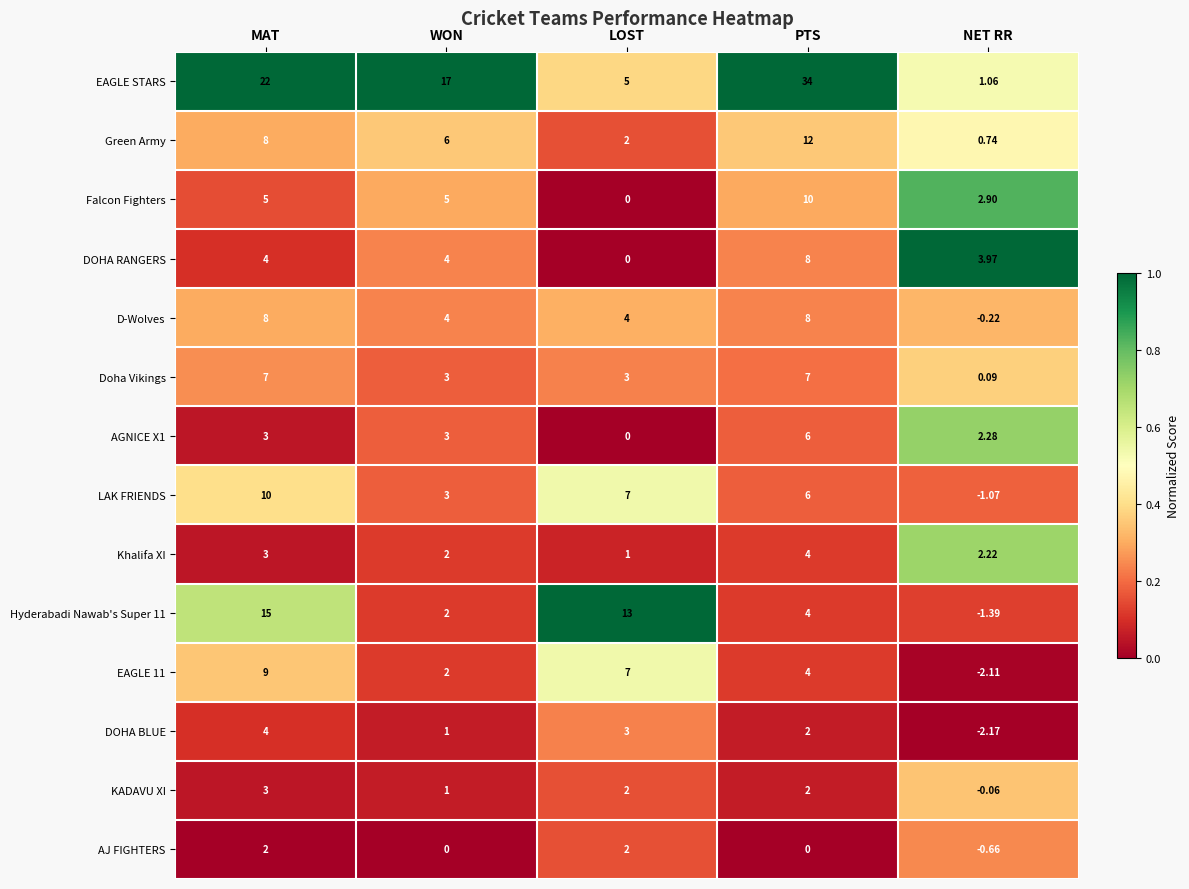

Which series has the widest spread of values?

EAGLE STARS